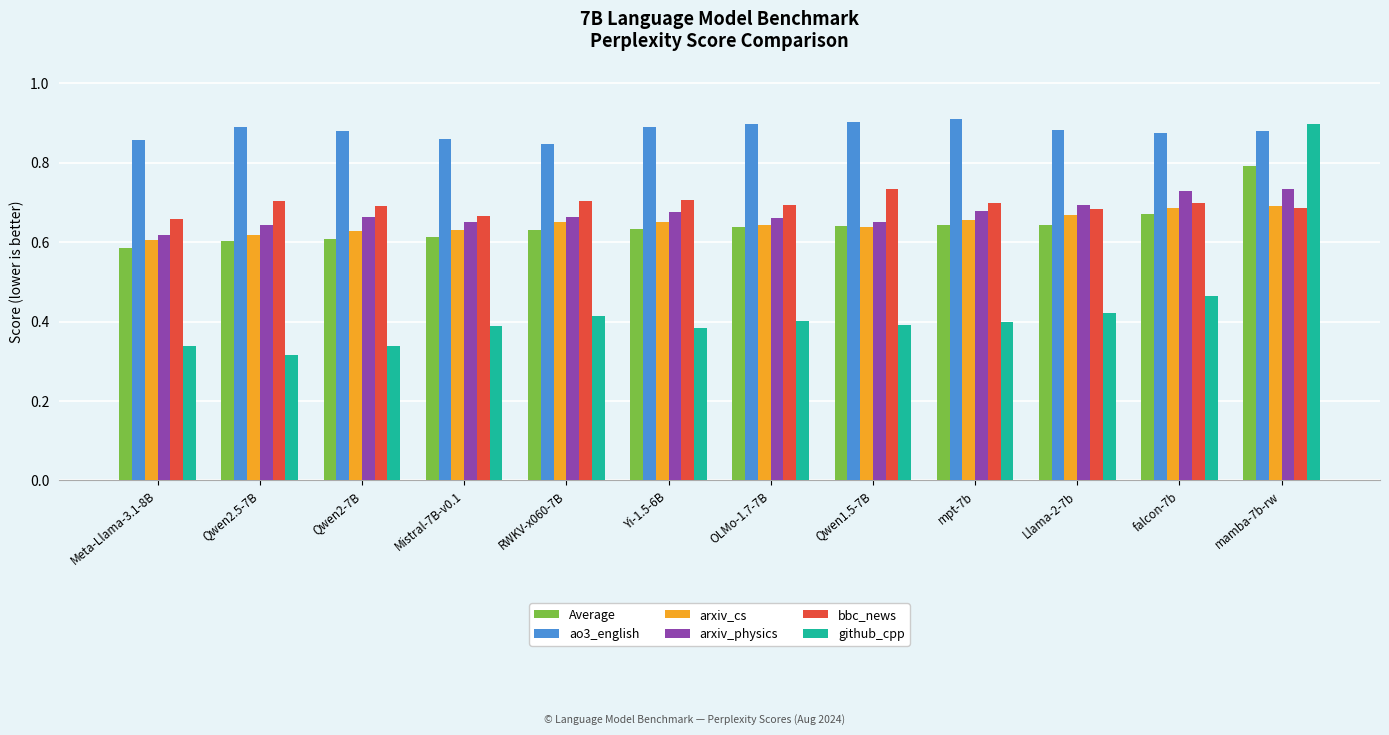

Which series has the widest spread of values?

github_cpp